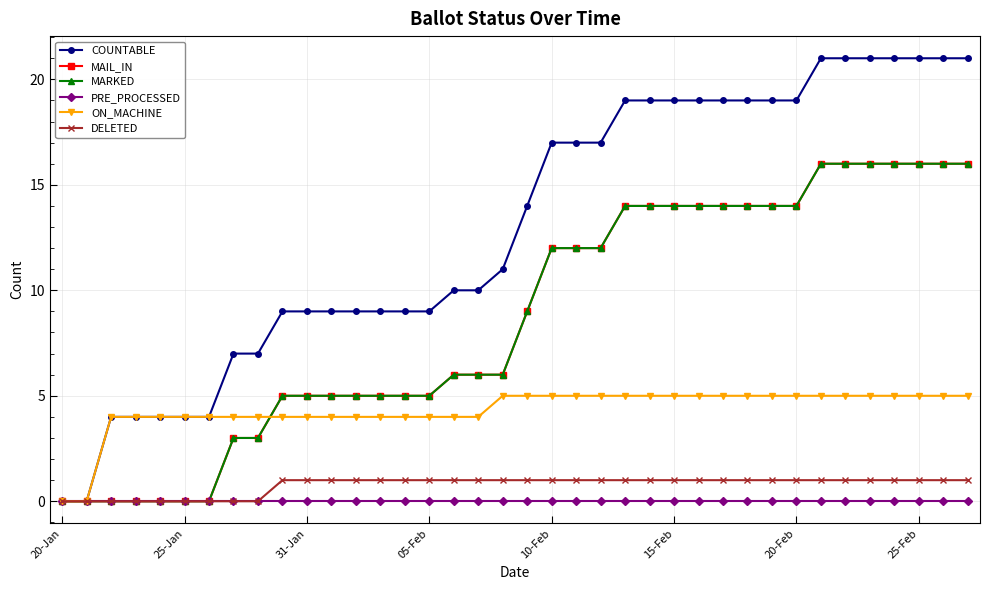

Is this an area chart (filled region under the line)?

No